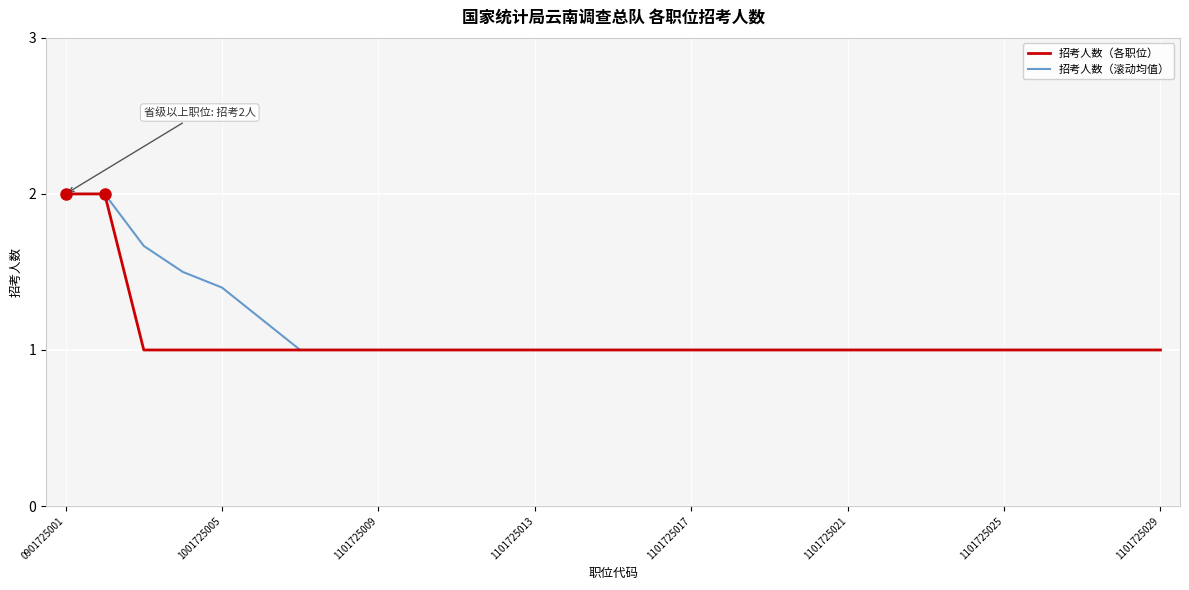

What is the highest value of the 招考人数（滚动均值） series?

2.0